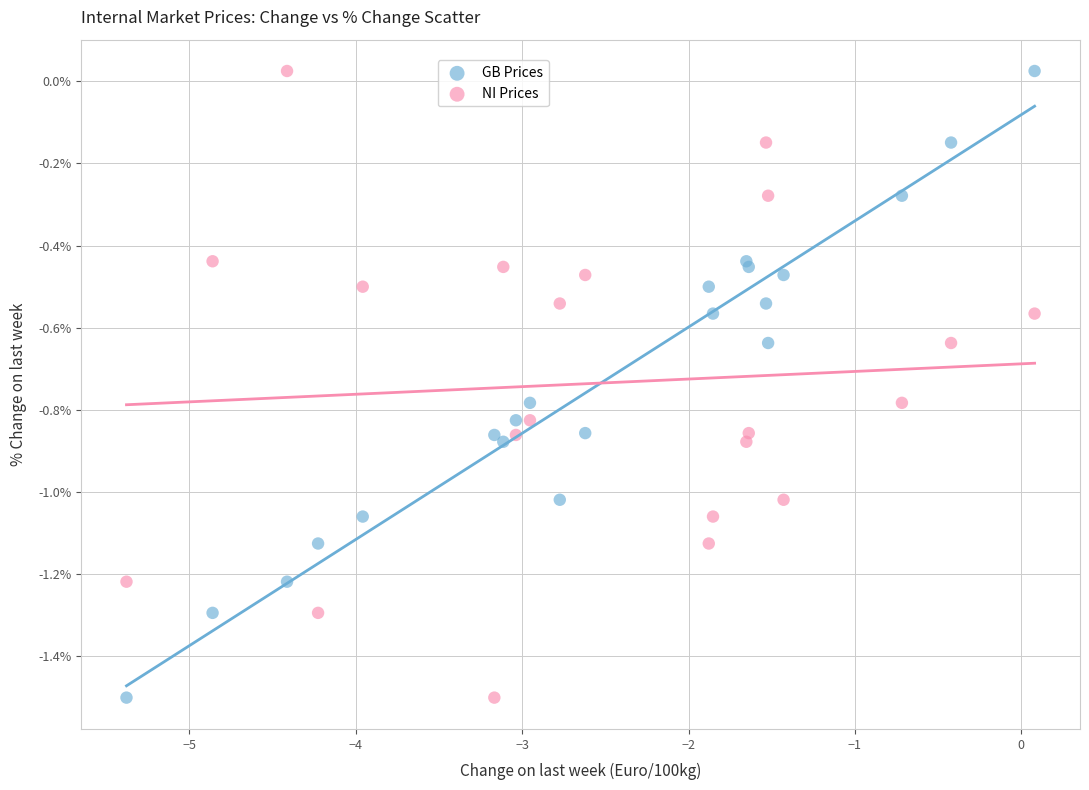

What are all the series names shown in the legend?

GB Prices, NI Prices